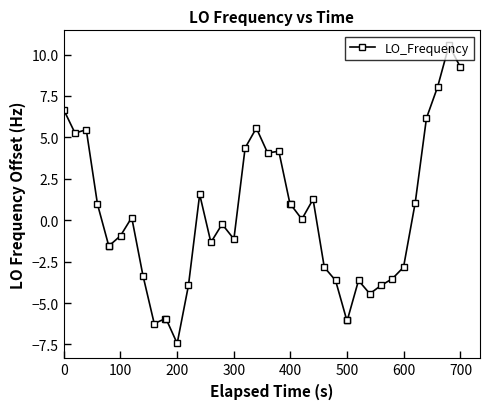

True or false: the data has more than 1 interior local peaks.

True